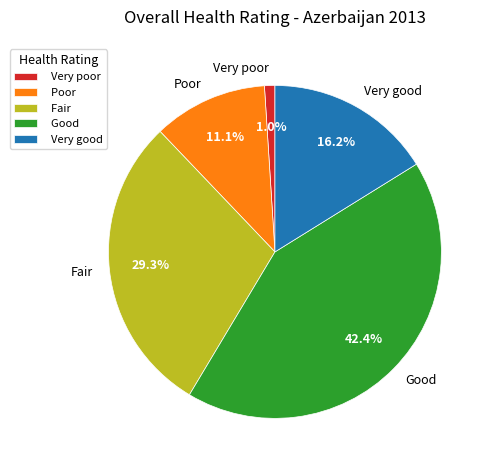

What percentage do Very poor and Poor together represent?

12.1%